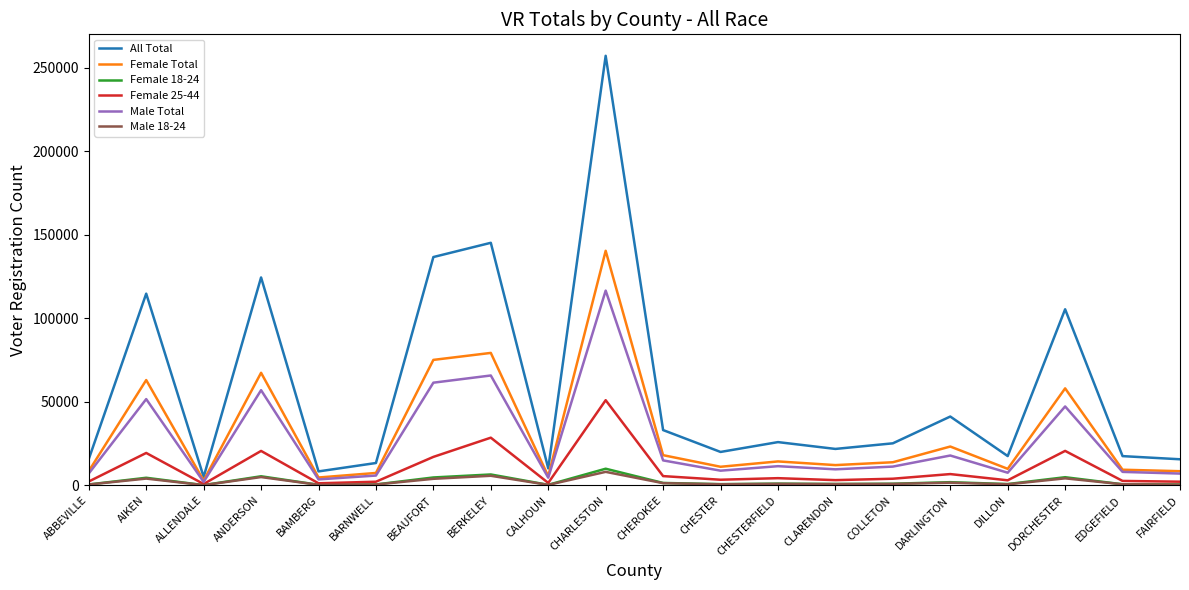

True or false: Female Total has a value of 11200 at CHESTER.

True